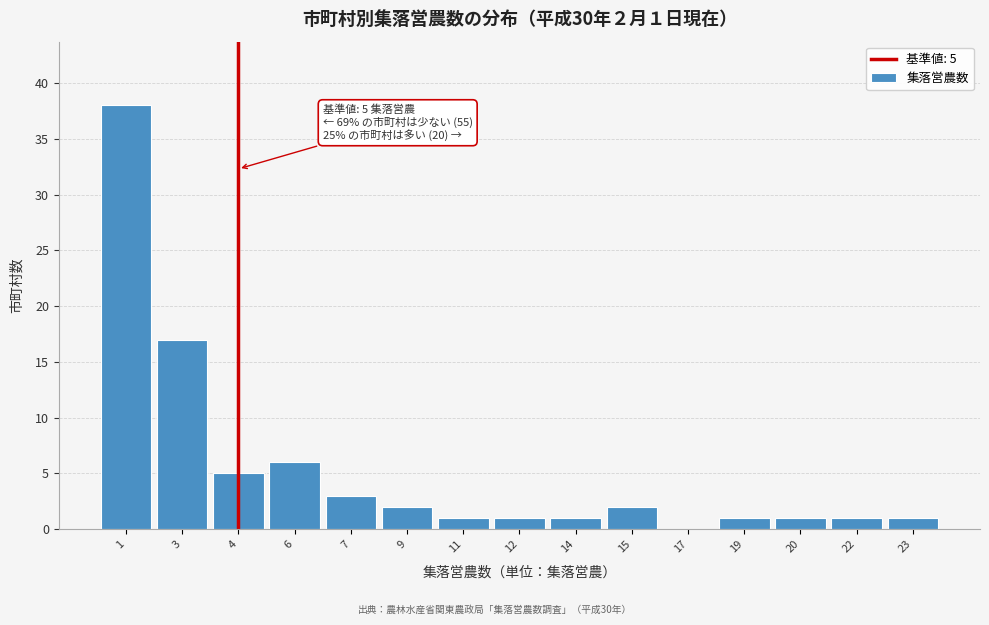

Reading right to left, what are all the values shown in this chart?

23=1	22=1	20=1	19=1	17=0	15=2	14=1	12=1	11=1	9=2	7=3	6=6	4=5	3=17	1=38